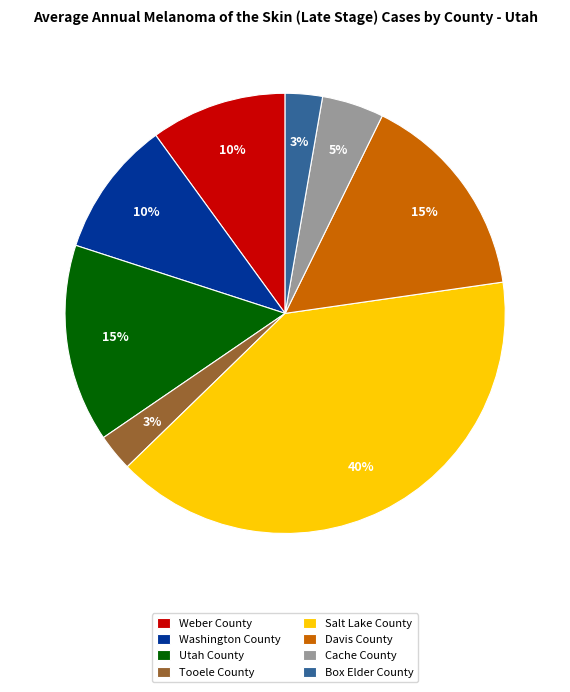

To the nearest percent, what is the difference between the Weber County and Utah County slice percentages?

5%